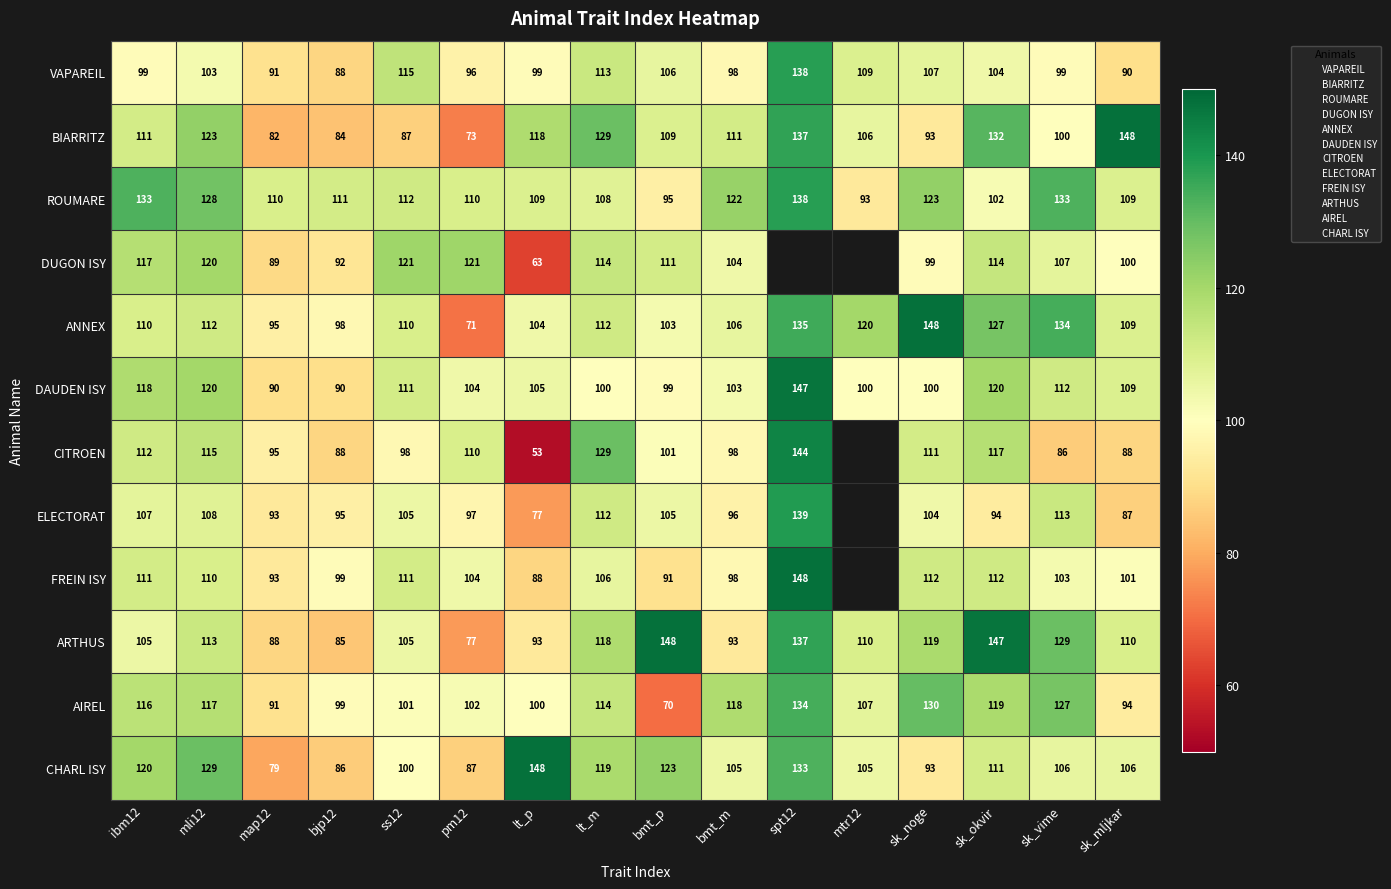

Is the value of ELECTORAT at sk_vime greater than the value of ARTHUS at spt12?

No